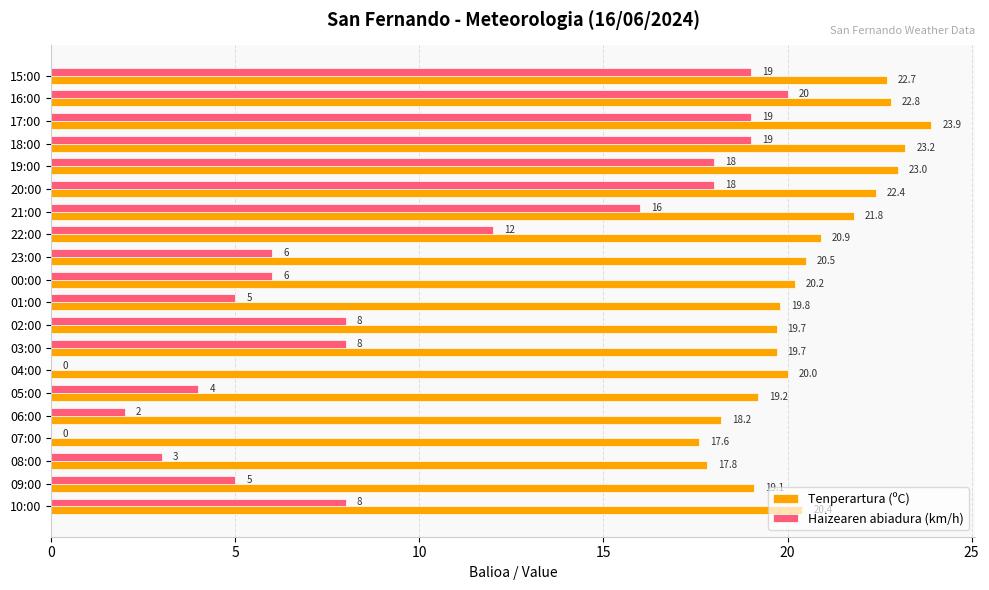

At which category is the sum across all series the highest?

17:00